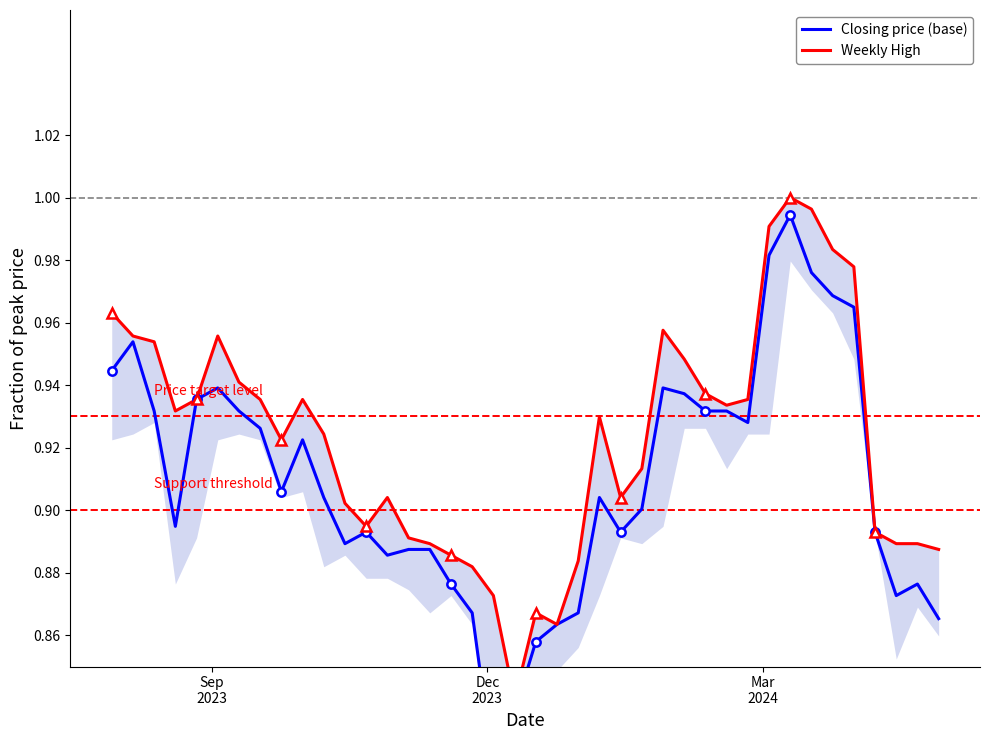

True or false: Weekly High and Closing price (base) intersect in this chart.

False